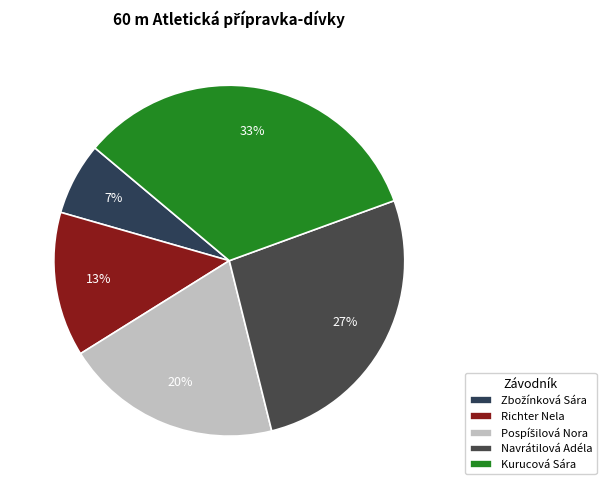

How many segments does this pie chart have?

5